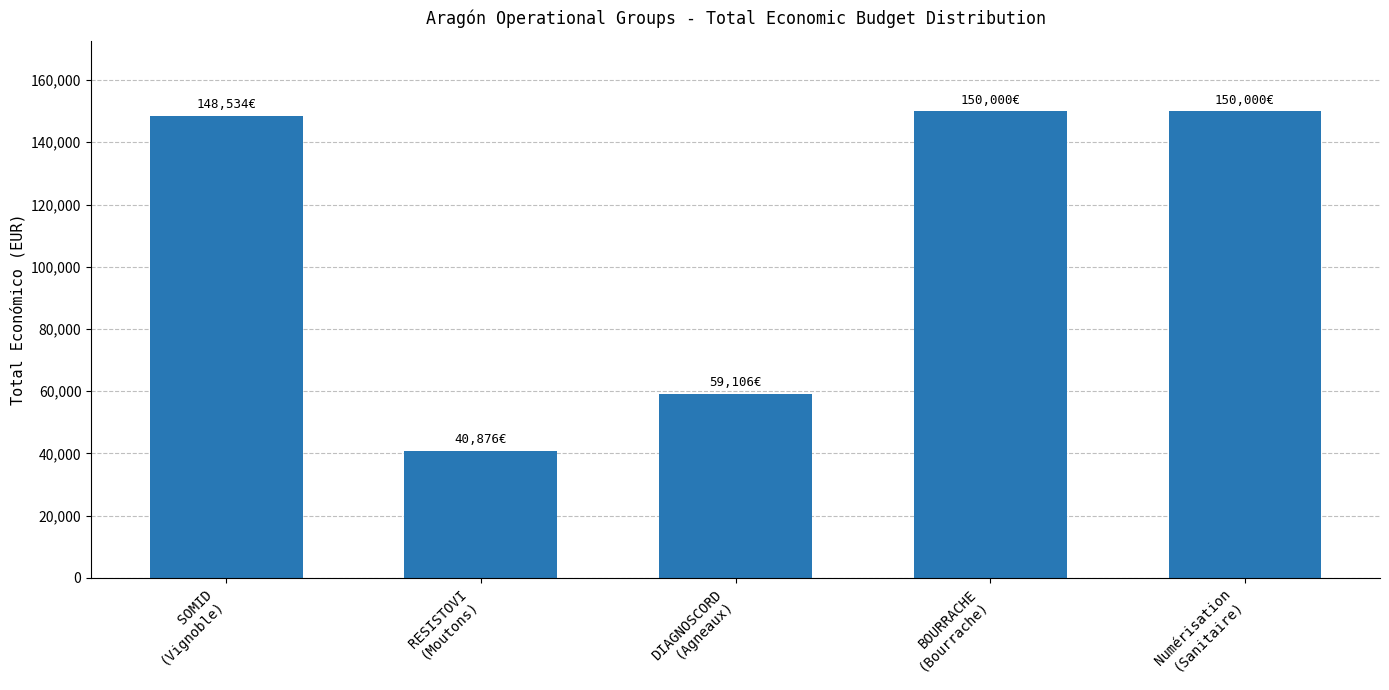

What is the minimum value shown in the chart?

40876